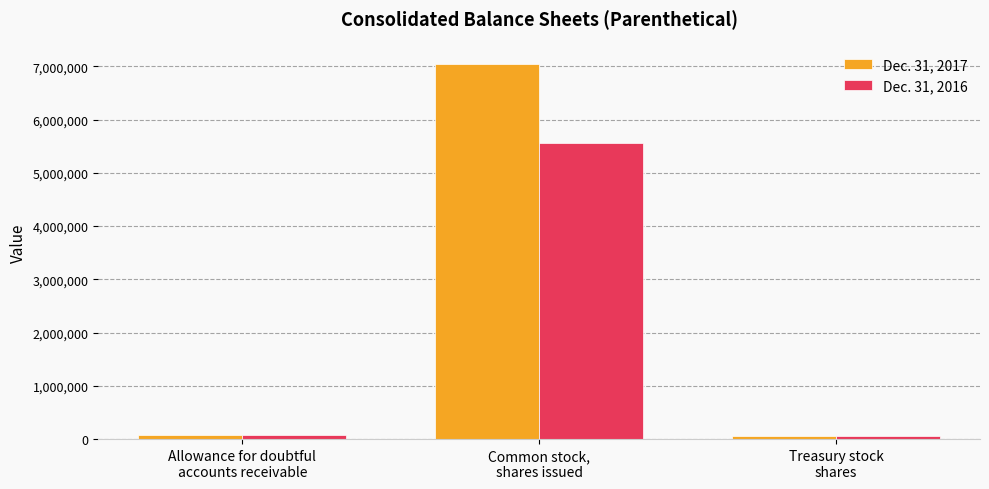

Rank the series by their average value, from lowest to highest.

Dec. 31, 2016, Dec. 31, 2017